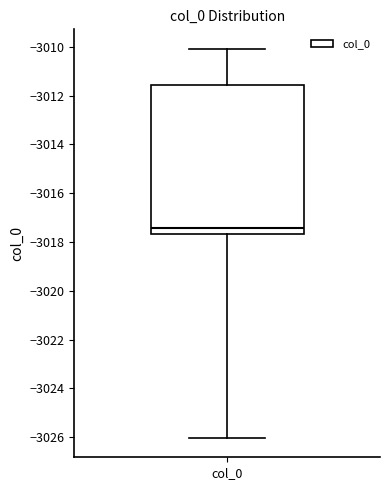

Transcribe this box plot: give where the median line is, the range the box spans, and where the two whiskers end, as read against the y-axis. The values are not printed on the chart, so give them approximately, as read against the axis.

median -3017.4, box -3017.6 to -3011.6, whiskers -3026.0 to -3010.0